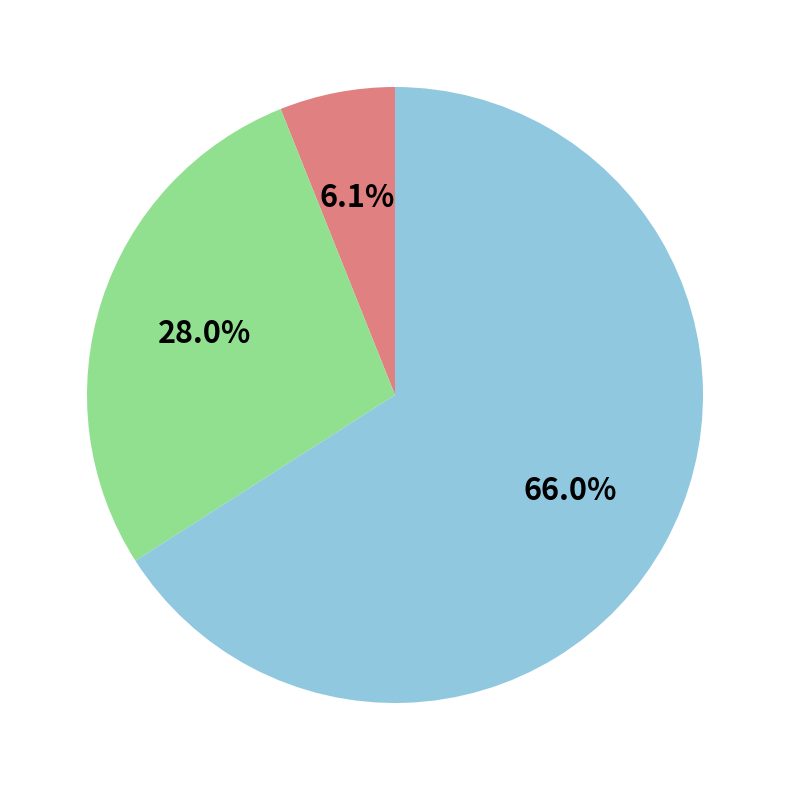

Does any single category account for the majority?

Yes